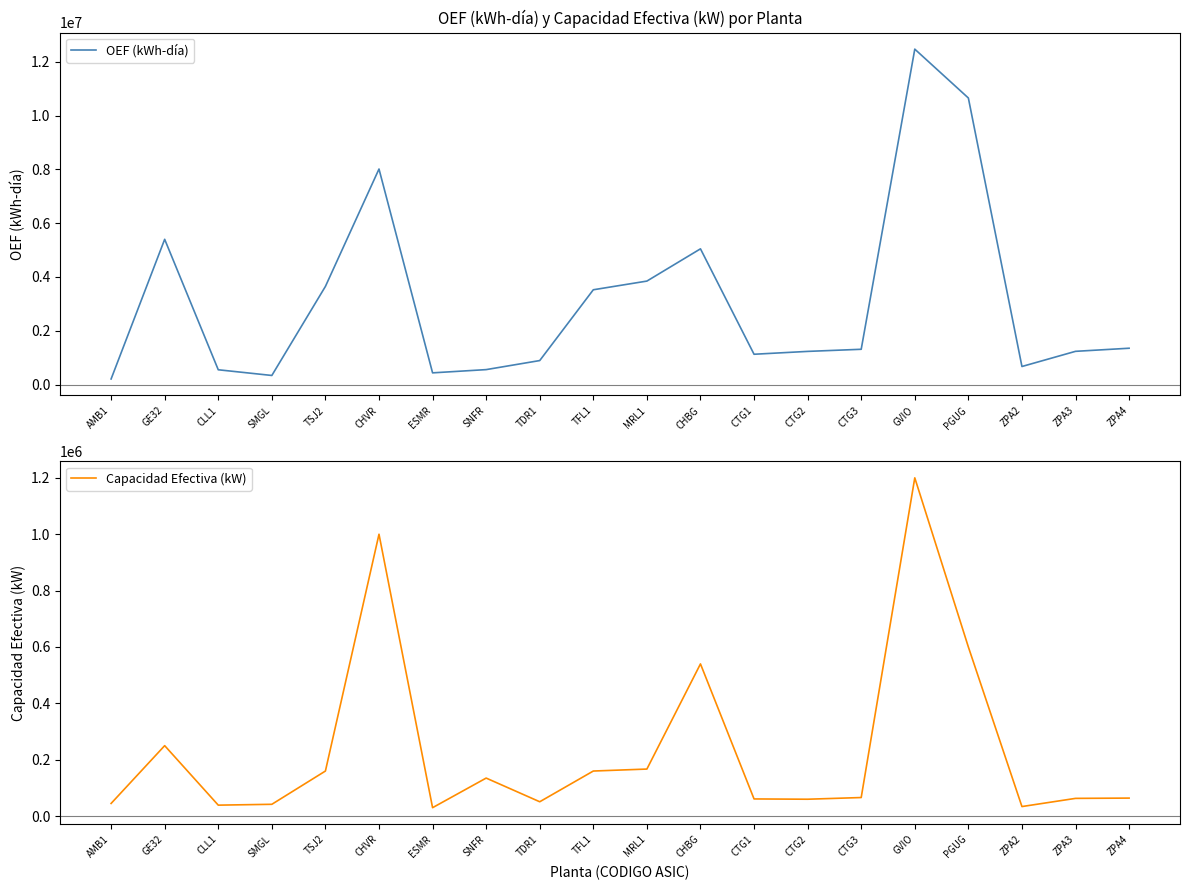

Does the chart display data point markers on the line(s)?

No